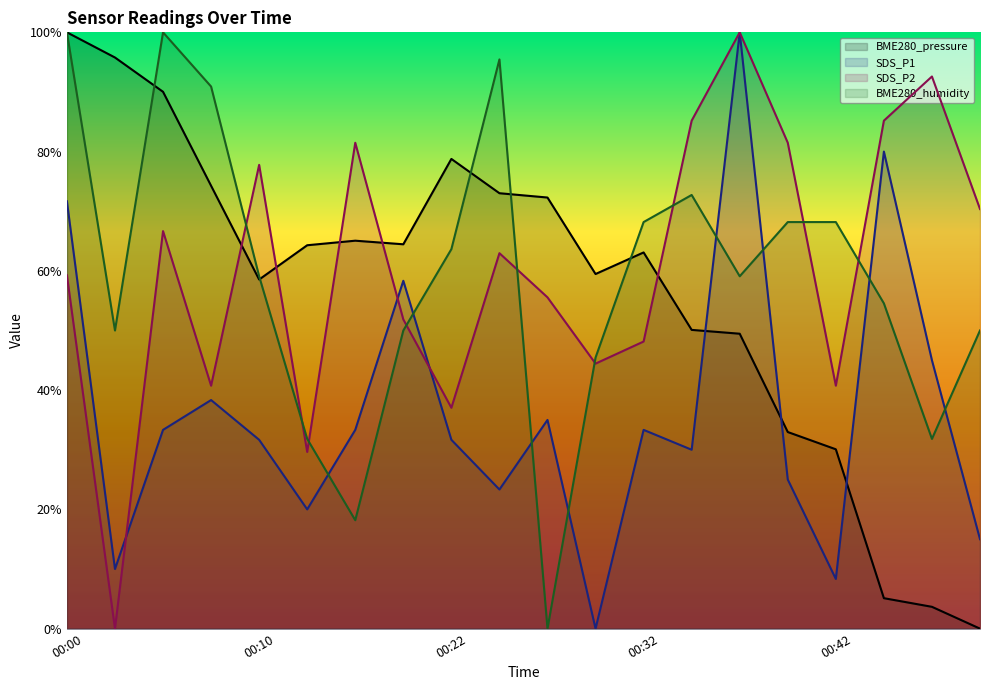

What is the difference between the highest and lowest values at 00:18?

0.6